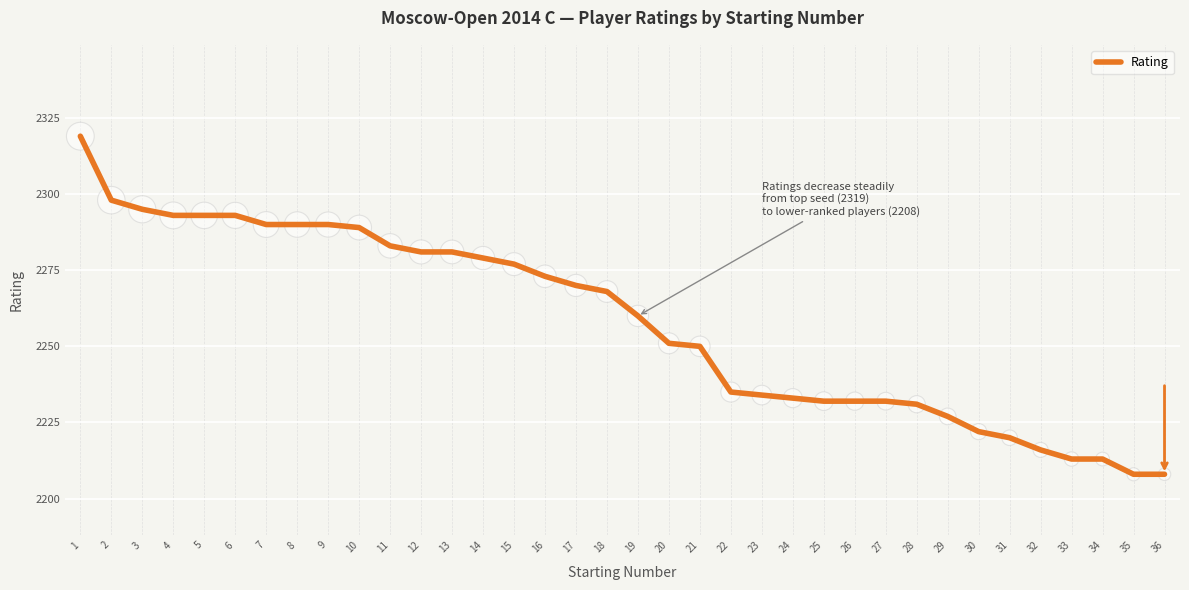

What is the ratio of the value at 22 to the value at 11?

1.0